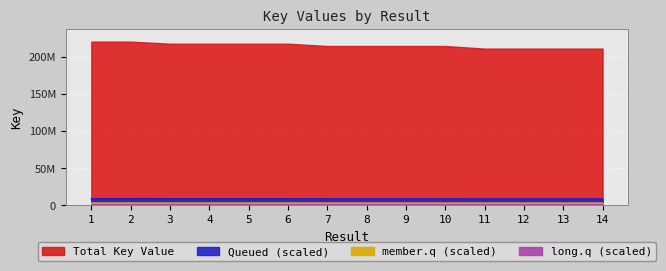

Is it true that the value at 14 is 8008397?

True